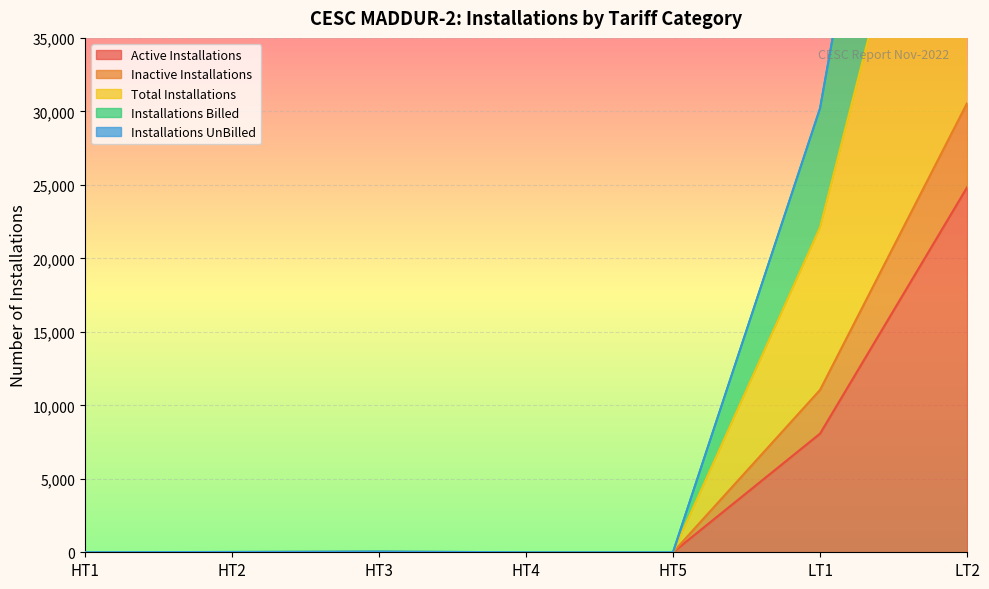

Is it true that Active Installations equals -15495 at HT1?

False